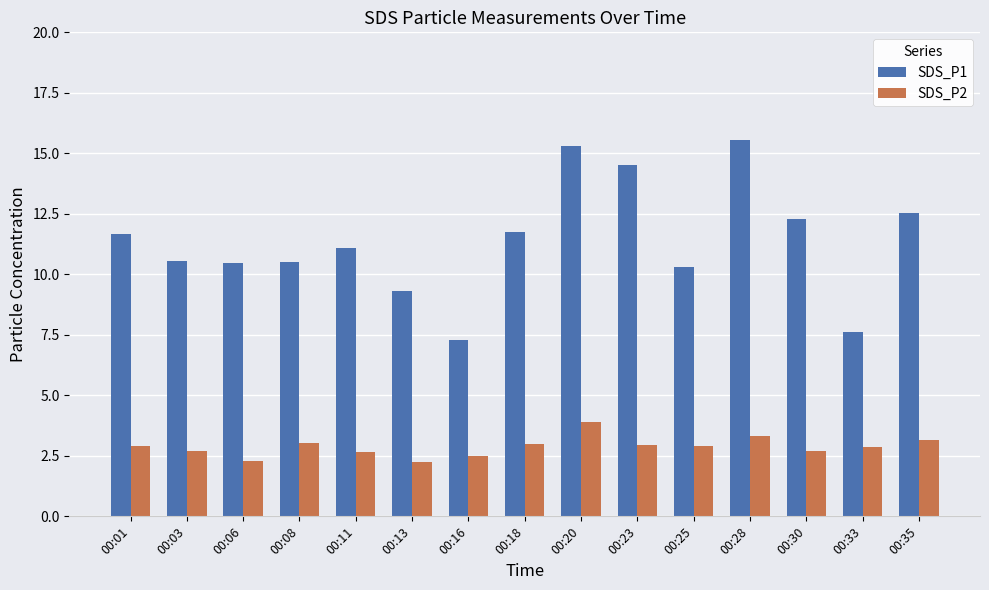

At how many categories does at least one series exceed 9?

13